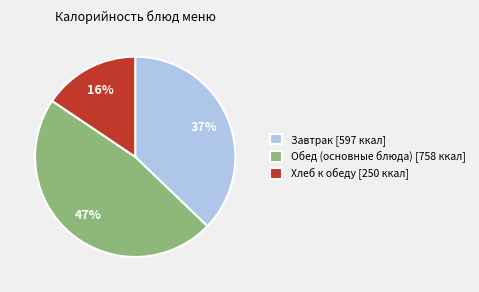

True or false: Хлеб к обеду [250 ккал] accounts for 24% of the total.

False